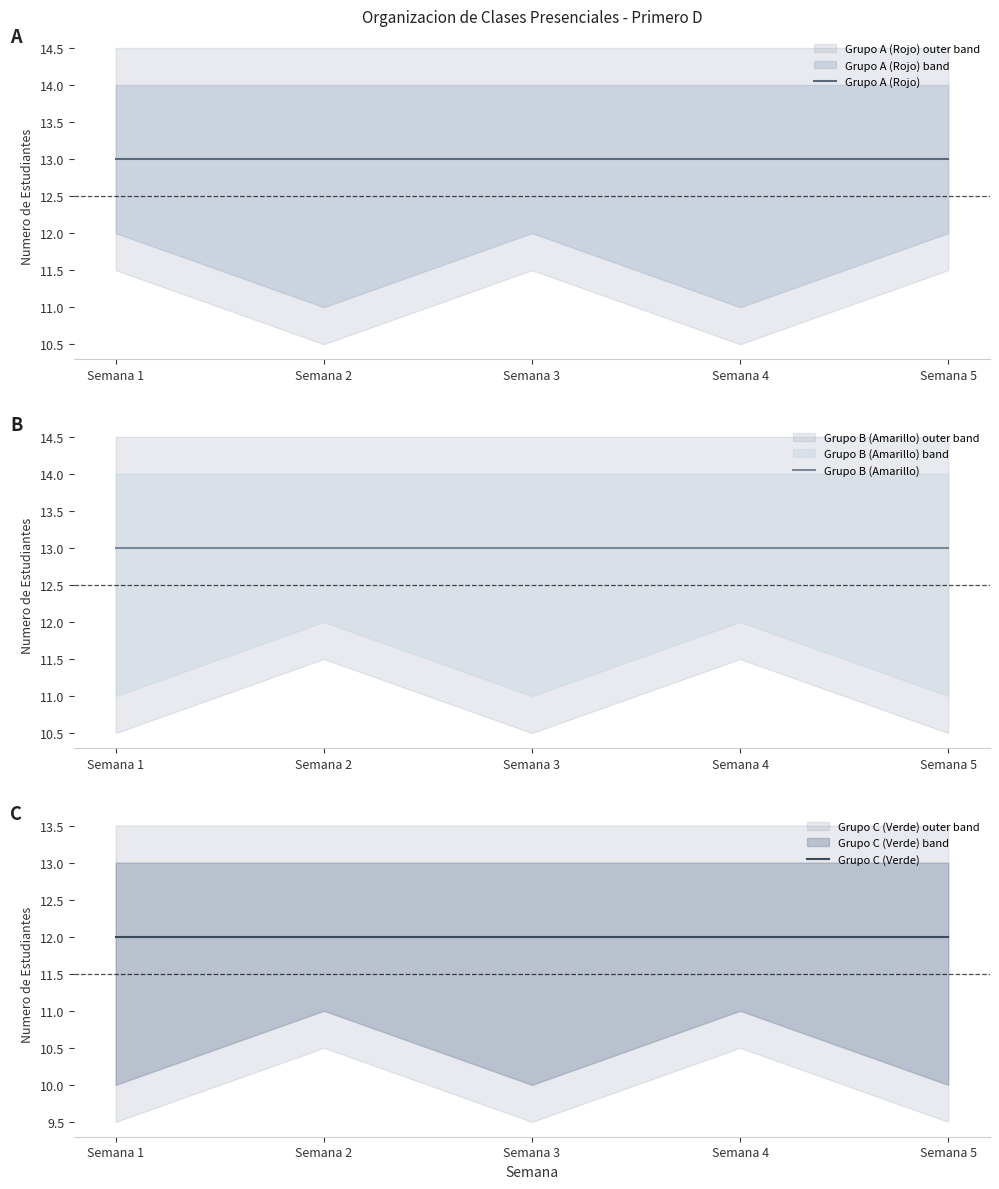

Reading right to left, list all the values displayed in this chart.

Grupo A (Rojo): 13	13	13	13	13
Grupo B (Amarillo): 13	13	13	13	13
Grupo C (Verde): 12	12	12	12	12